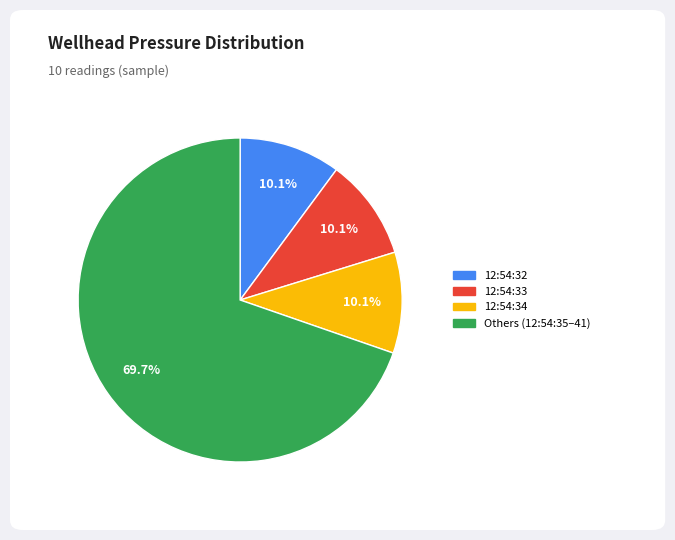

Do 12:54:34 and 12:54:33 together represent more than half of the pie?

No